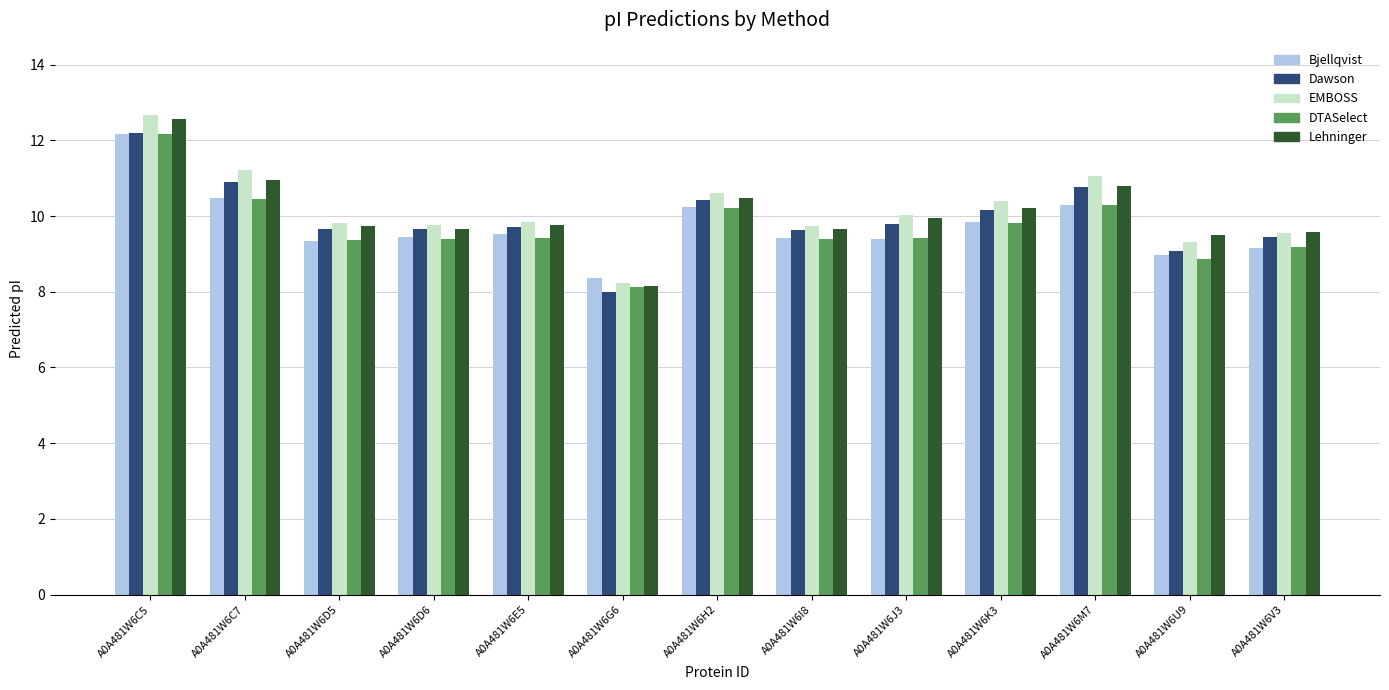

At which category is the sum across all series the highest?

A0A481W6C5